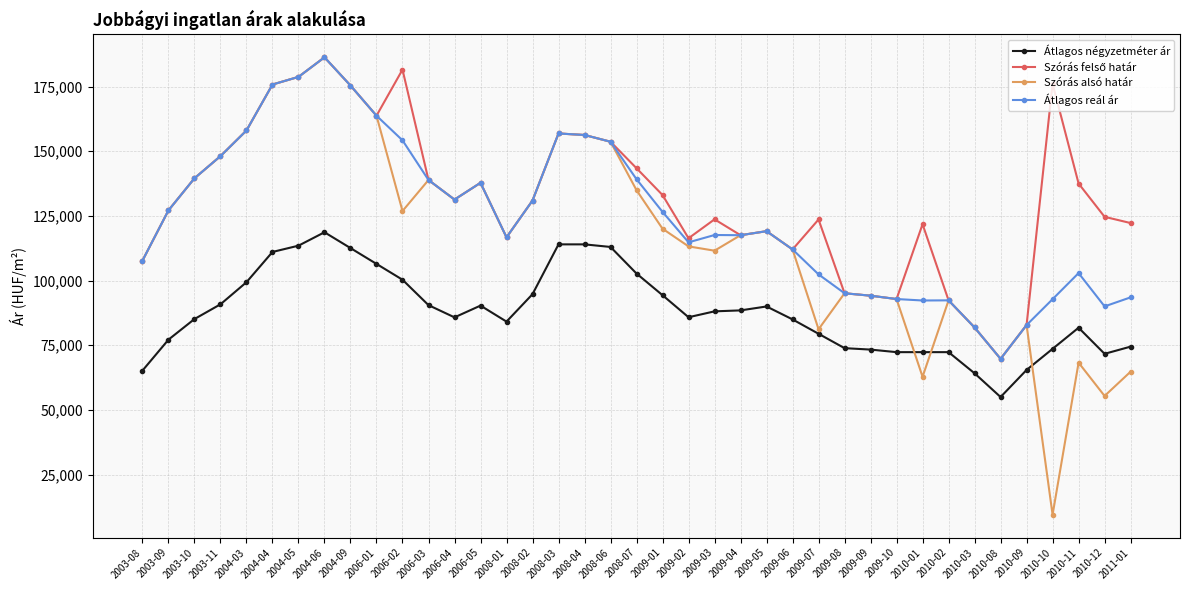

At which label does Átlagos négyzetméter ár reach its minimum?

2010-08